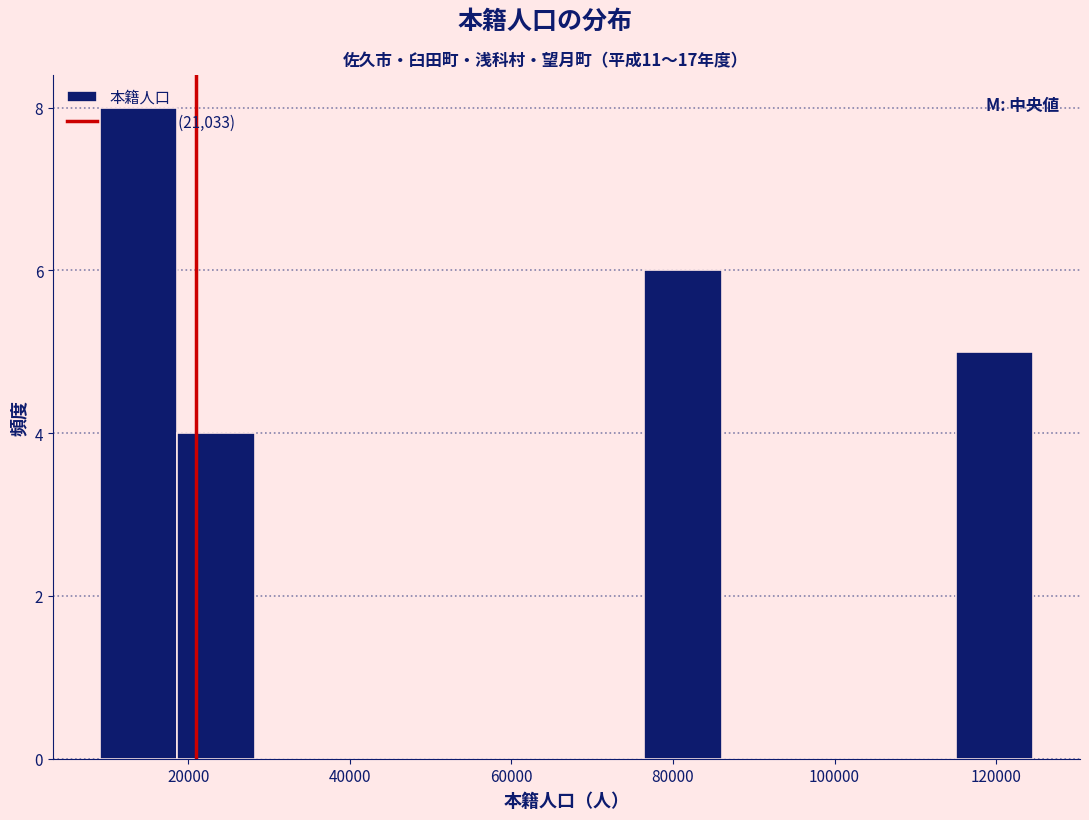

Reading left to right, list every bar in this chart as the range it spans on the x-axis followed by its height. Neither the bar edges nor the heights are printed on the chart, so give them approximately, as read against the axes.

10000 to 18000: 8
18000 to 28000: 4
28000 to 38000: 0
38000 to 48000: 0
48000 to 58000: 0
58000 to 66000: 0
66000 to 76000: 0
76000 to 86000: 6
86000 to 96000: 0
96000 to 106000: 0
106000 to 114000: 0
114000 to 124000: 5